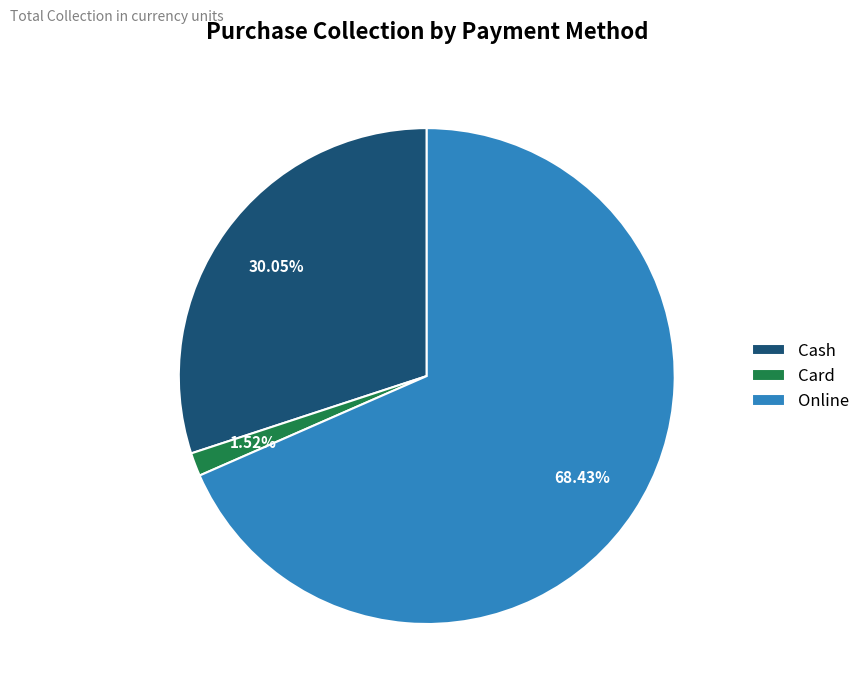

Is Cash the majority of the pie?

No